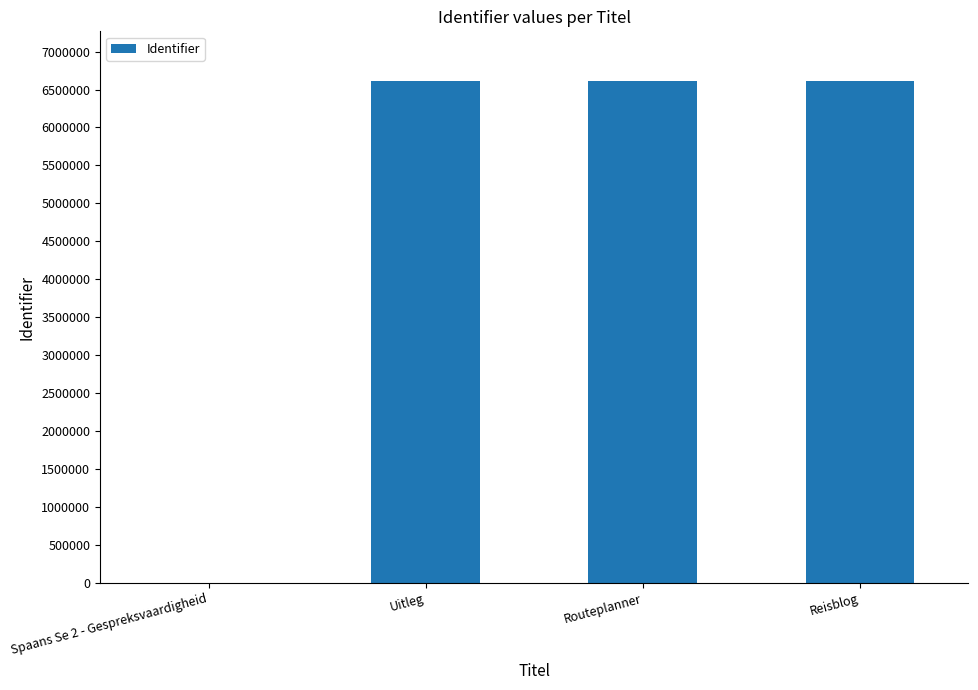

Is it true that the value at Spaans Se 2 - Gespreksvaardigheid is 2016015?

False